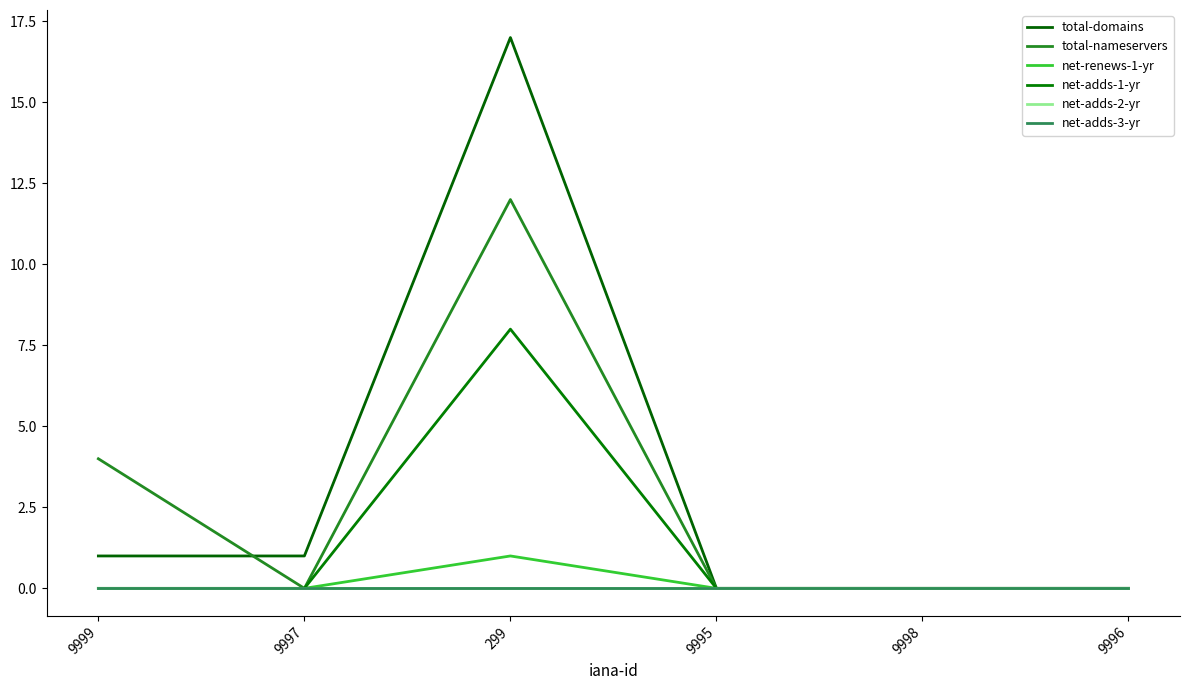

At which category is the sum across all series the highest?

299